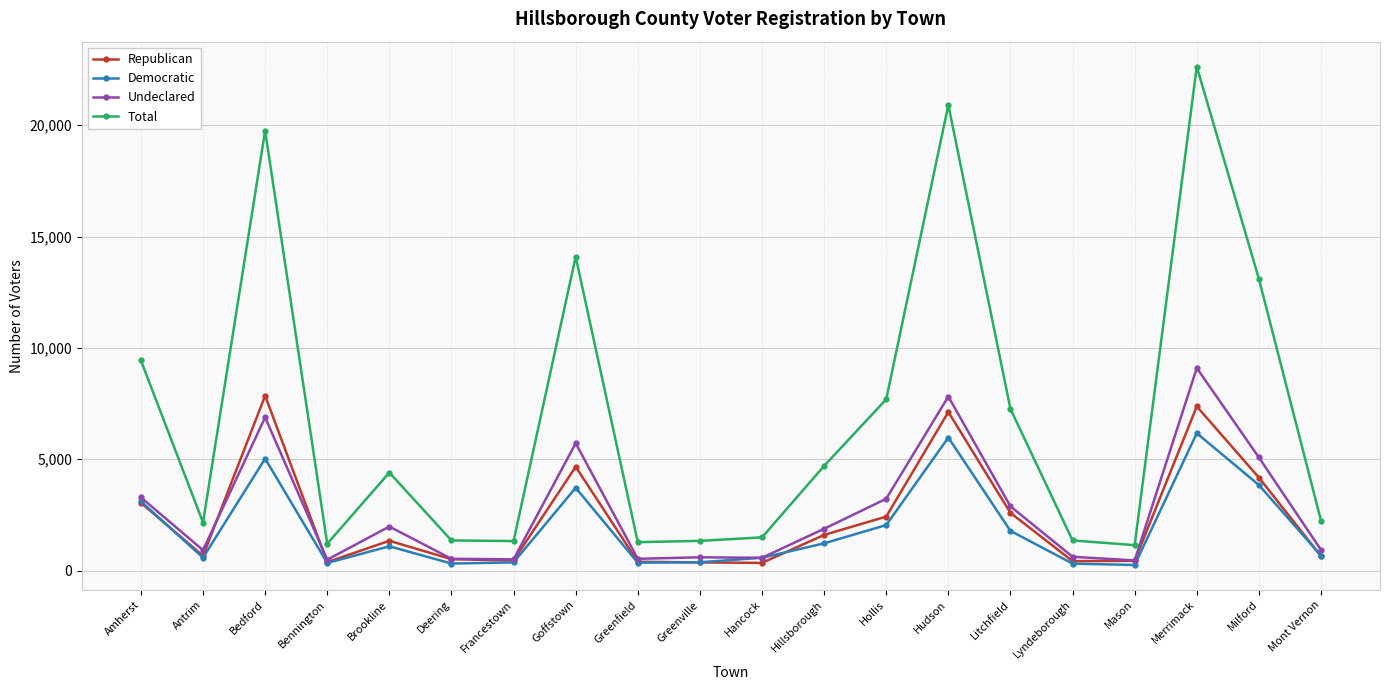

What is the lowest value of the Republican series?

344